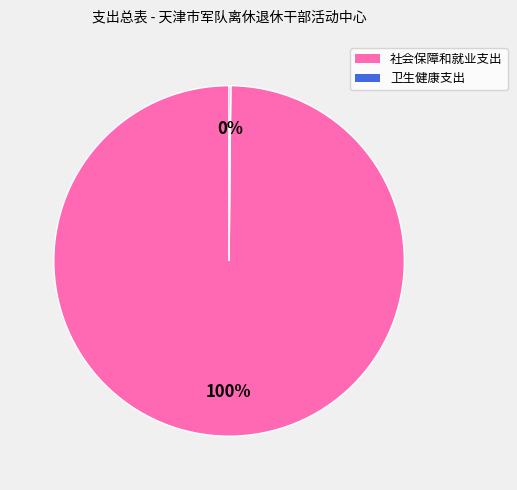

Is there any slice that represents more than half of the pie?

Yes